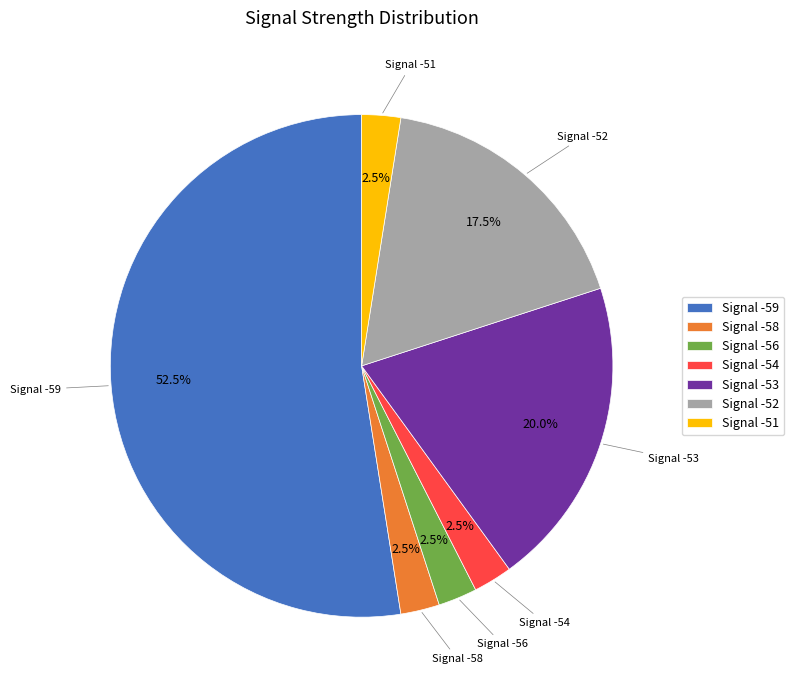

Which category accounts for the majority?

Signal -59